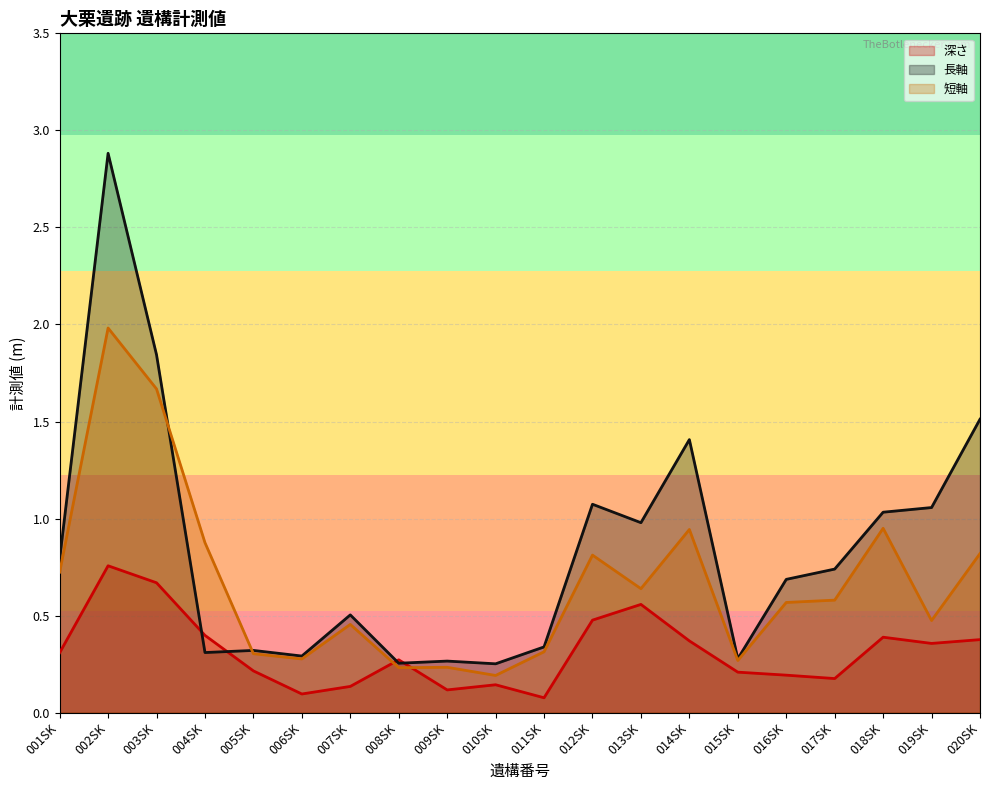

What is the maximum value for 短軸?

2.0